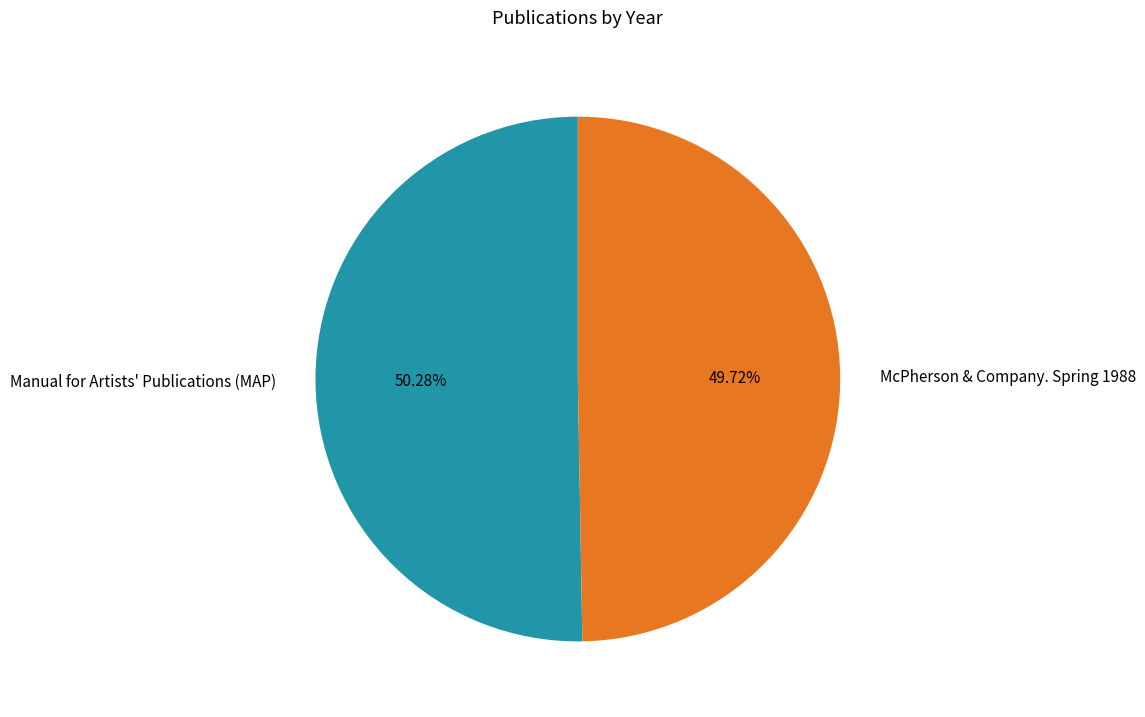

Rank the categories by value from highest to lowest.

Manual for Artists' Publications (MAP), McPherson & Company. Spring 1988